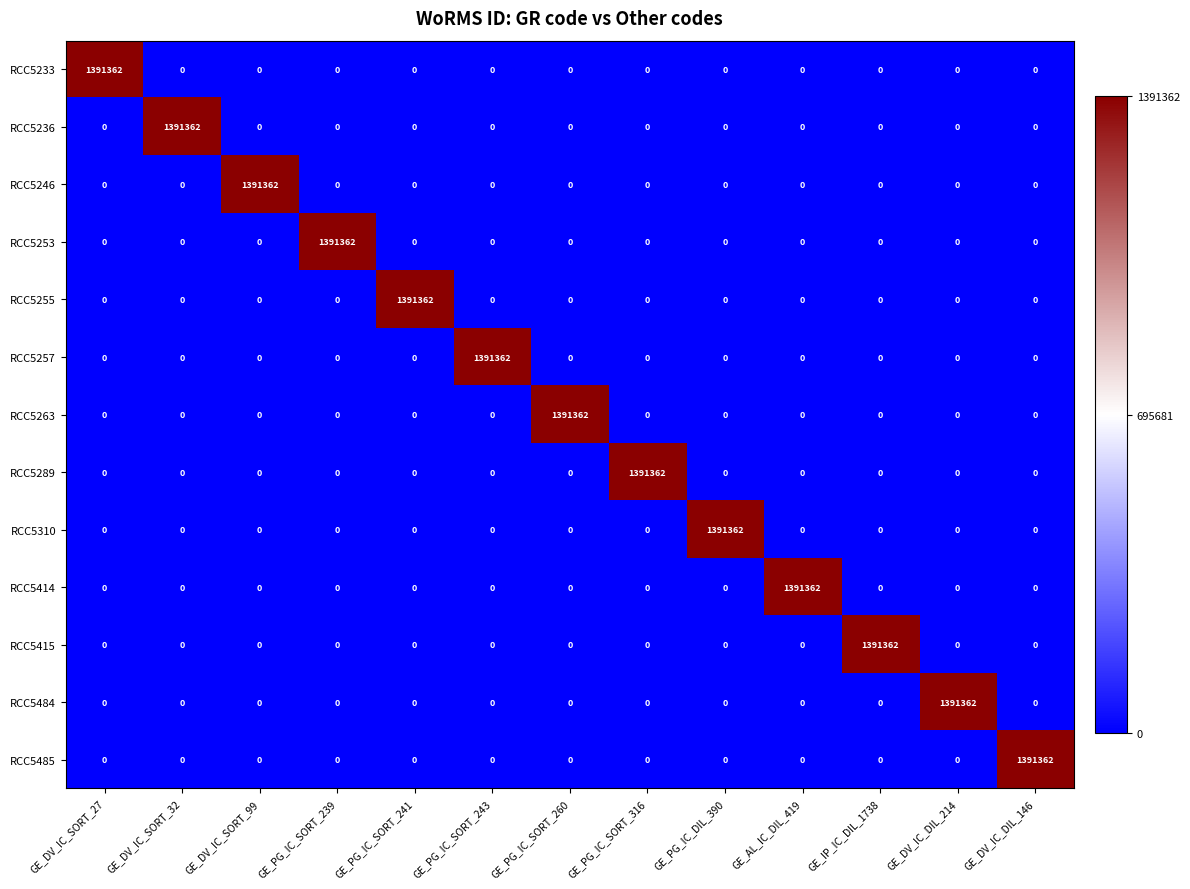

What is the difference between the maximum and minimum values in the RCC5289 series?

1391362